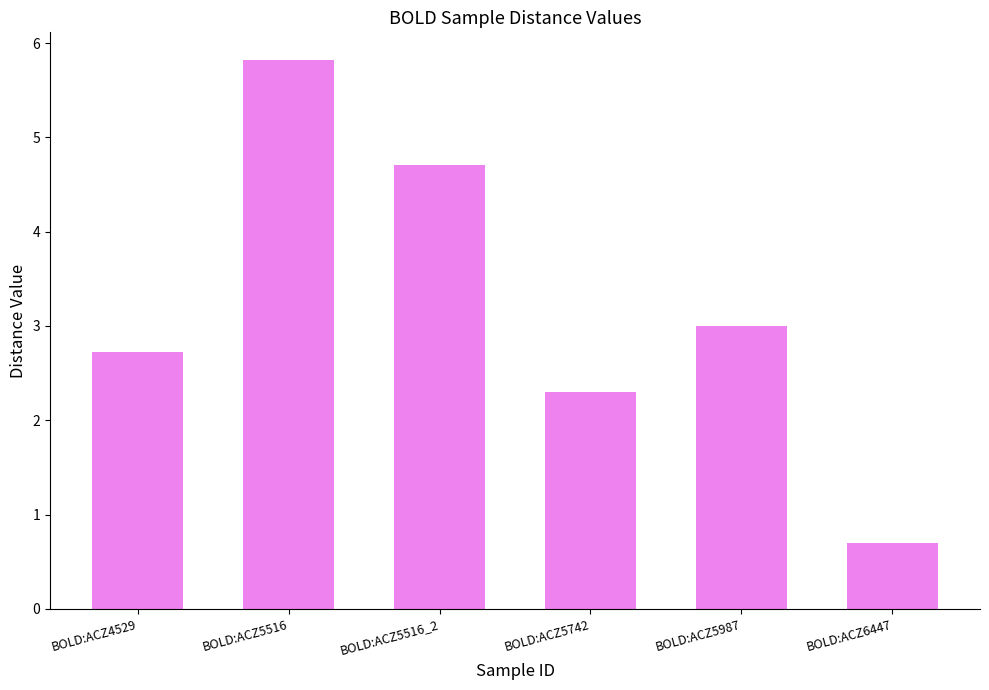

Approximately how many times larger is the value at BOLD:ACZ5987 compared to BOLD:ACZ5742?

1.3